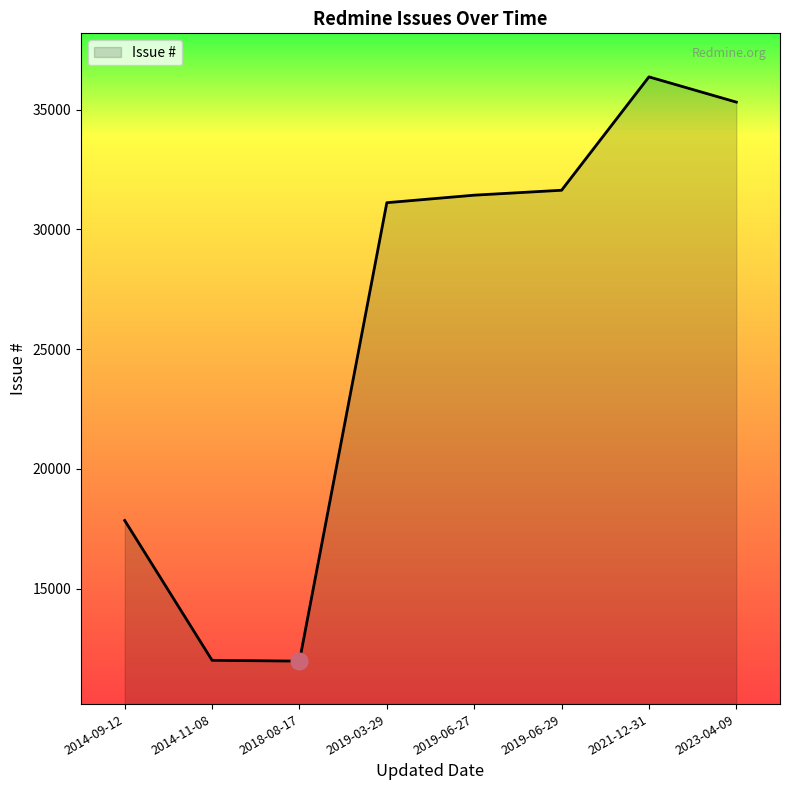

What is the minimum value shown in the chart?

11969